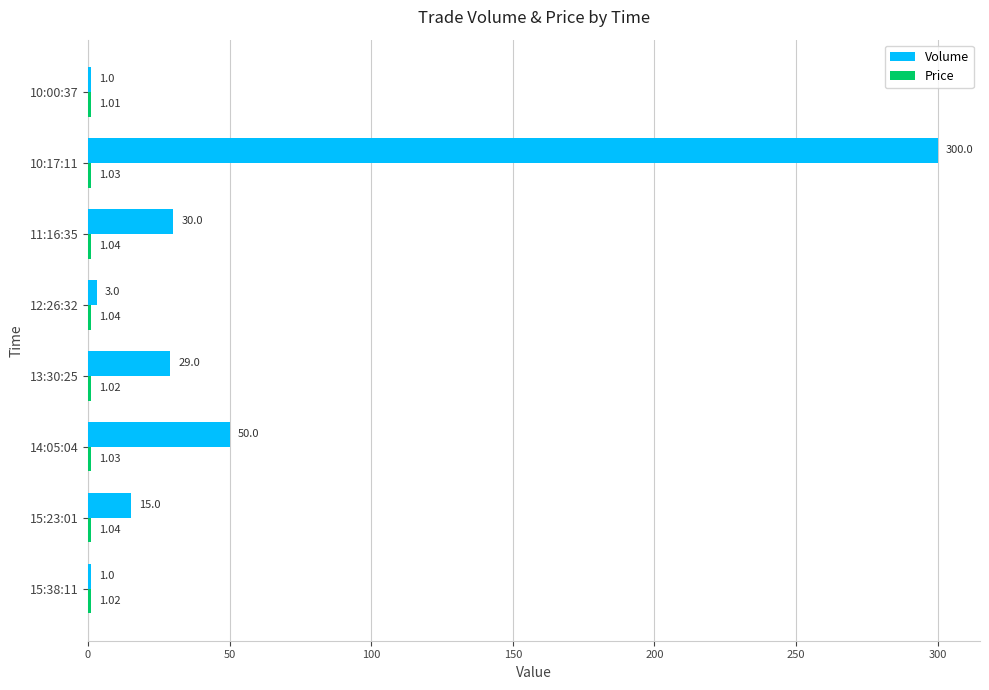

What is the sum of the Volume values at 15:23:01 and 14:05:04?

65.0